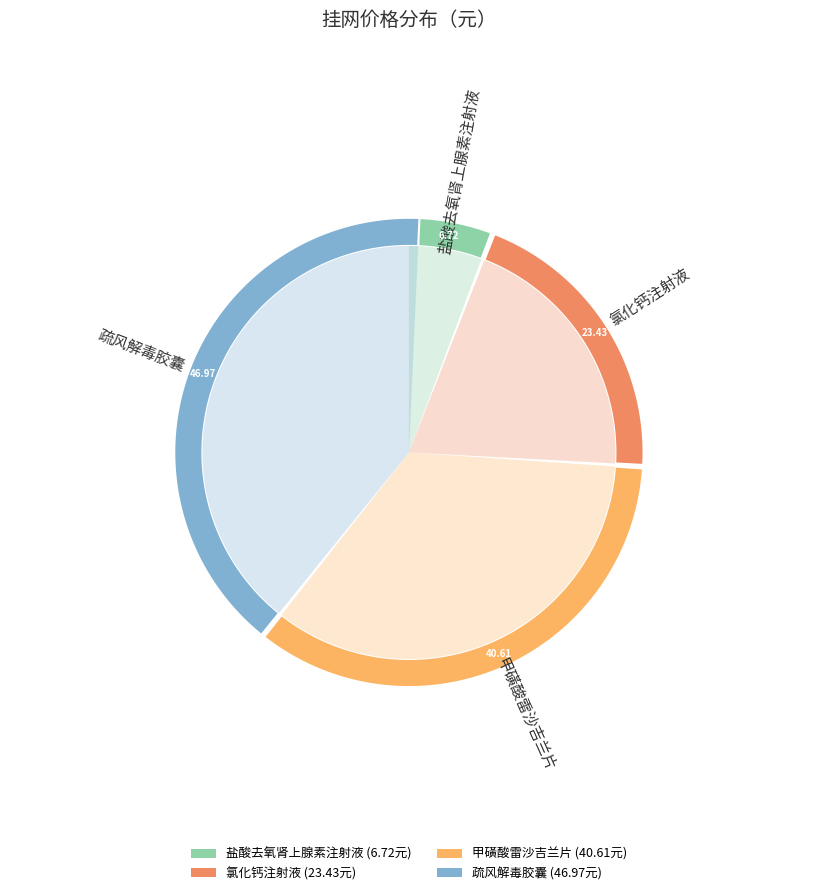

What is the largest slice in the pie chart?

疏风解毒胶囊